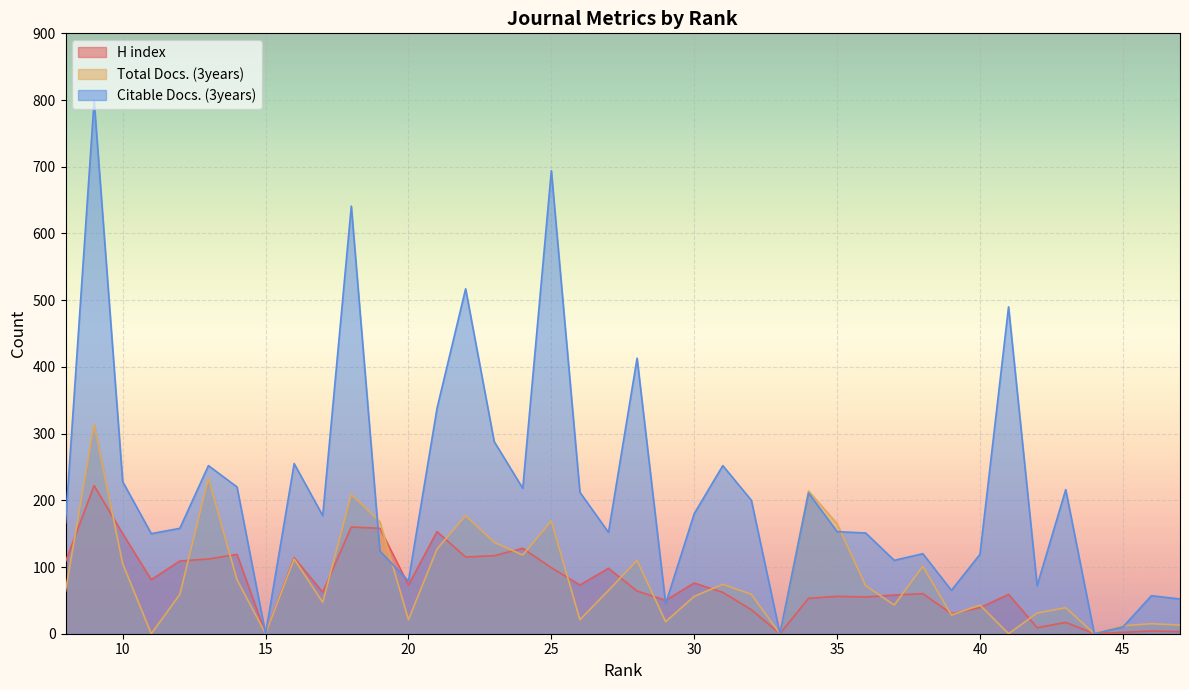

Which series has the widest spread of values?

Citable Docs. (3years)